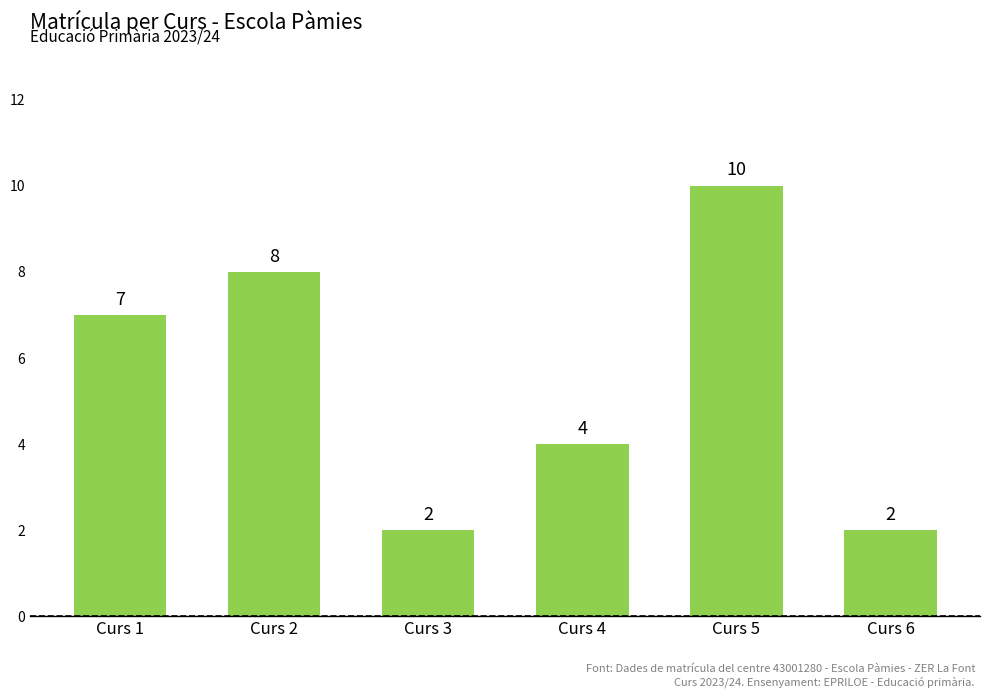

What is the value of the 2nd bar from the left?

8